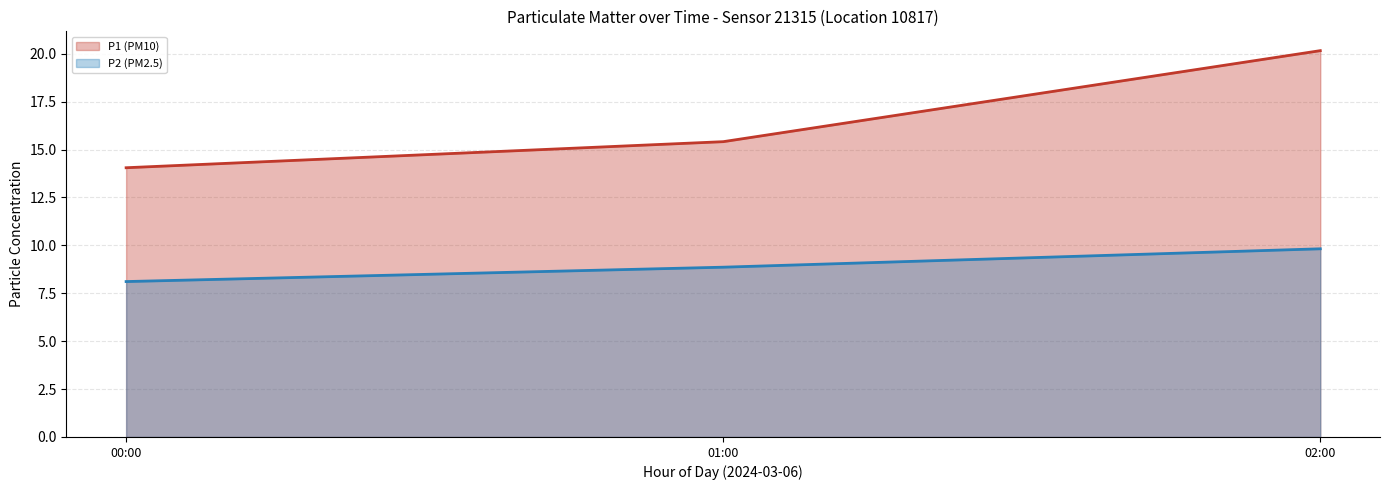

Is it true that P2 (PM2.5) equals 8.1 at 00:00?

True